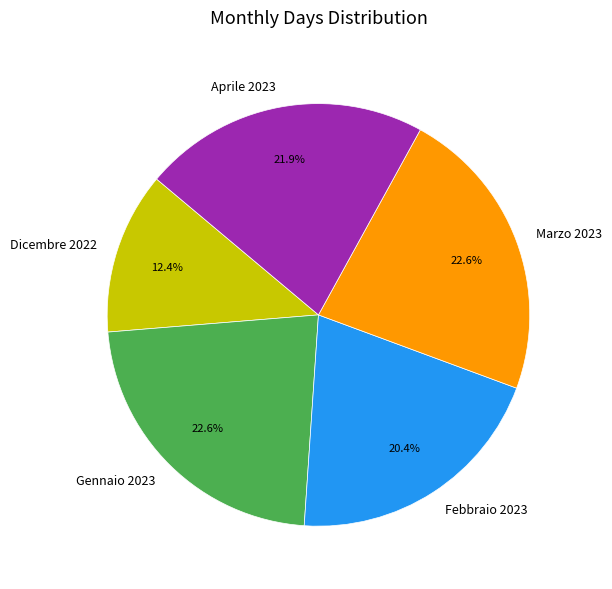

How many slices are in this pie chart?

5